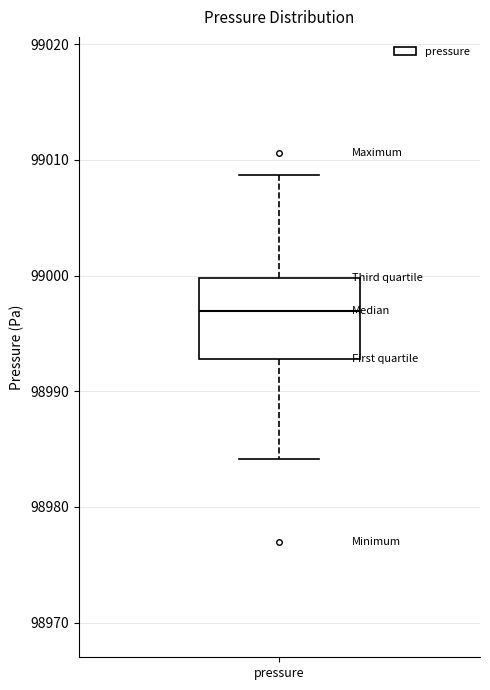

Read this box plot against the y-axis: the position of the median line, the range covered by the box, and the ends of both whiskers. The values are not printed on the chart, so give them approximately, as read against the axis.

median 98997, box 98993 to 99000, whiskers 98984 to 99009